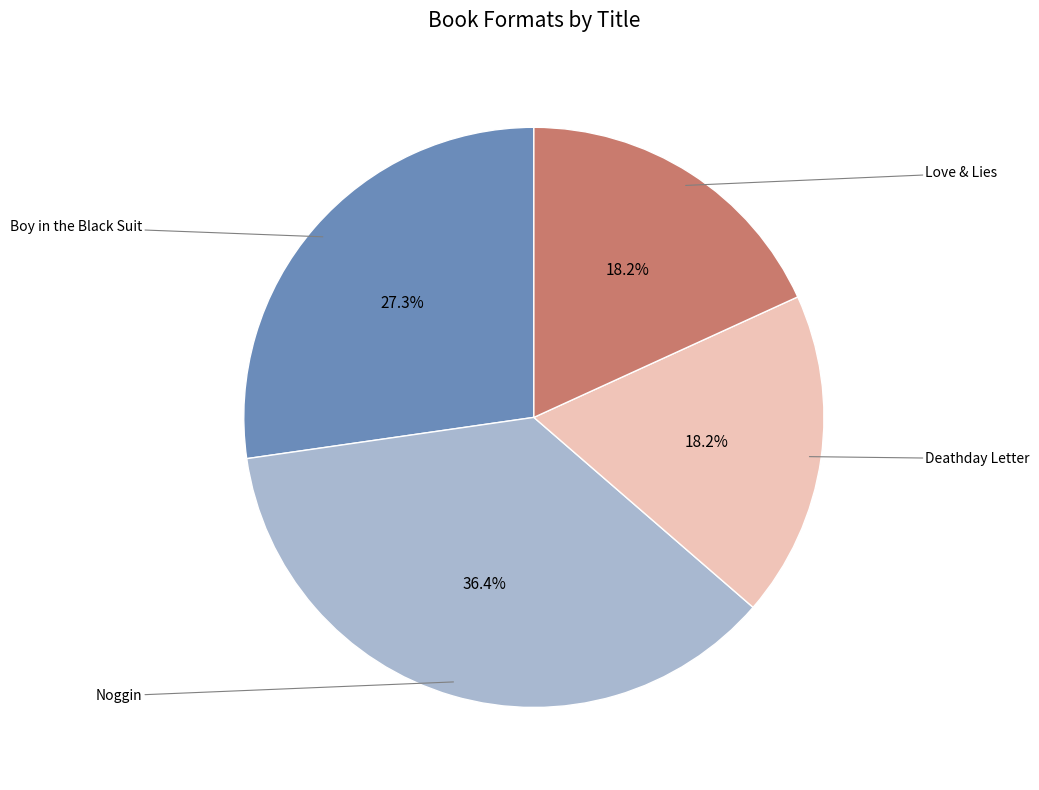

Is there a majority slice in this chart?

No